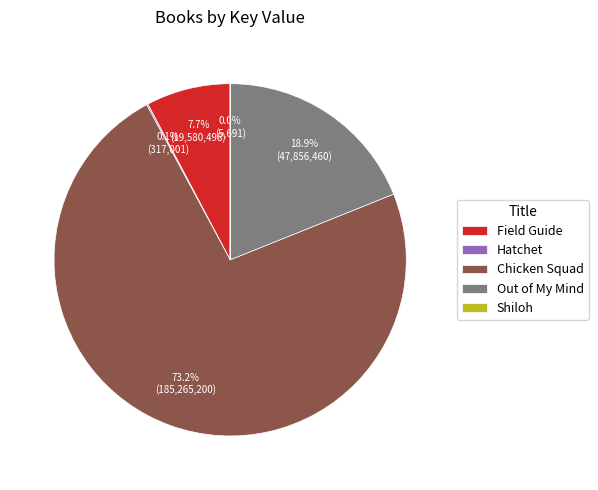

Does Out of My Mind account for over 50% of the chart?

No